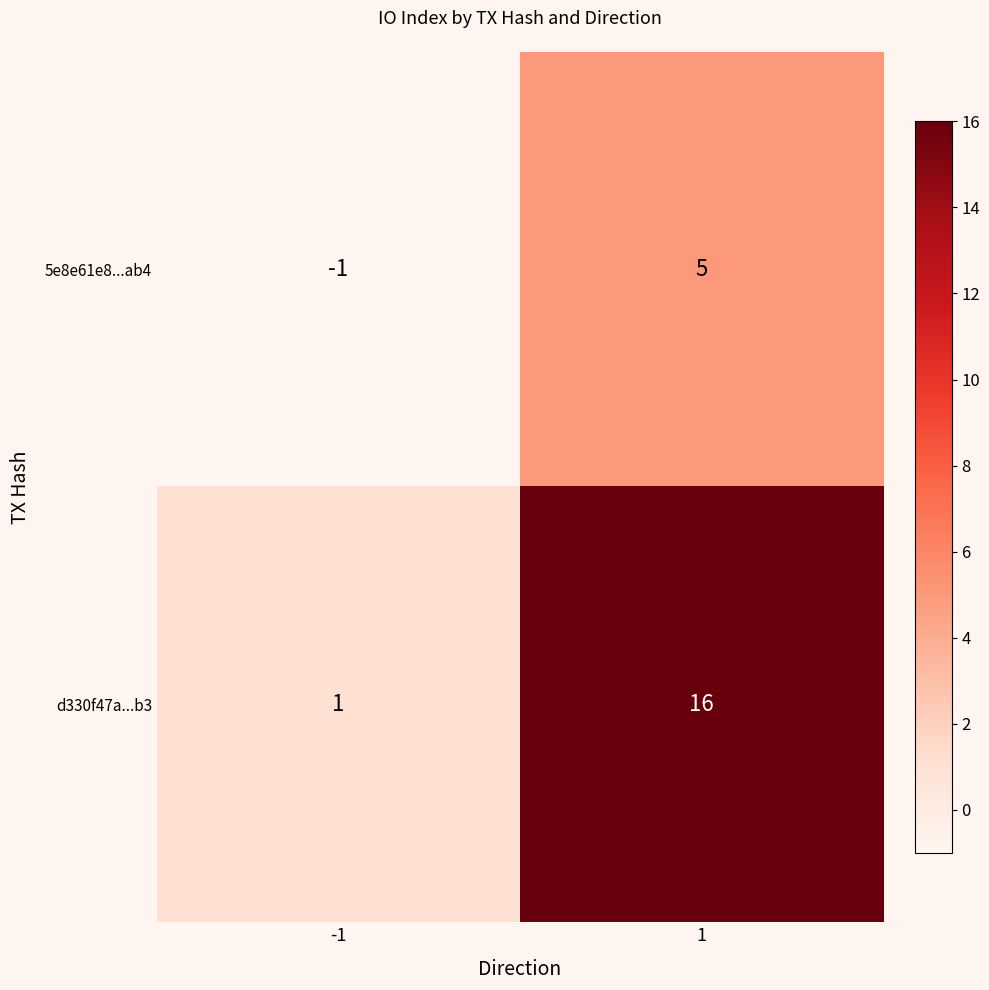

What is the sum of the d330f47a...b3 values at 1 and -1?

17